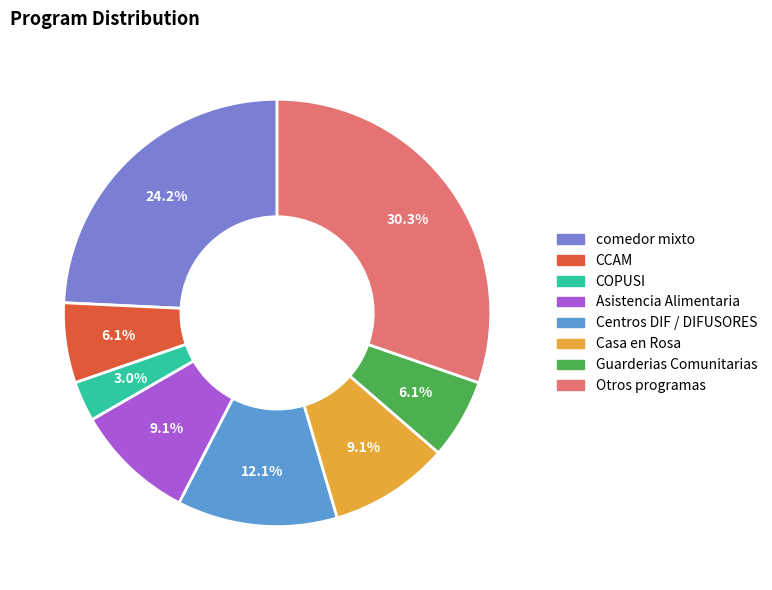

What is the total percentage of COPUSI and Asistencia Alimentaria?

12.1%